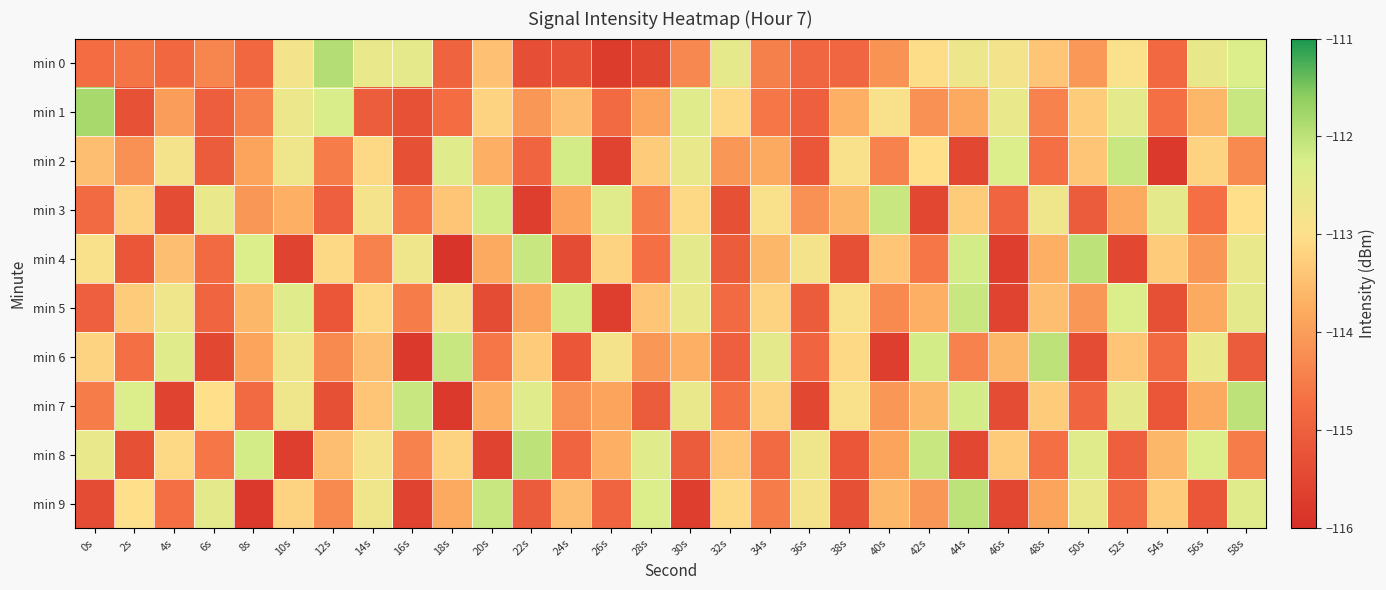

At which category is the sum across all series the highest?

58s